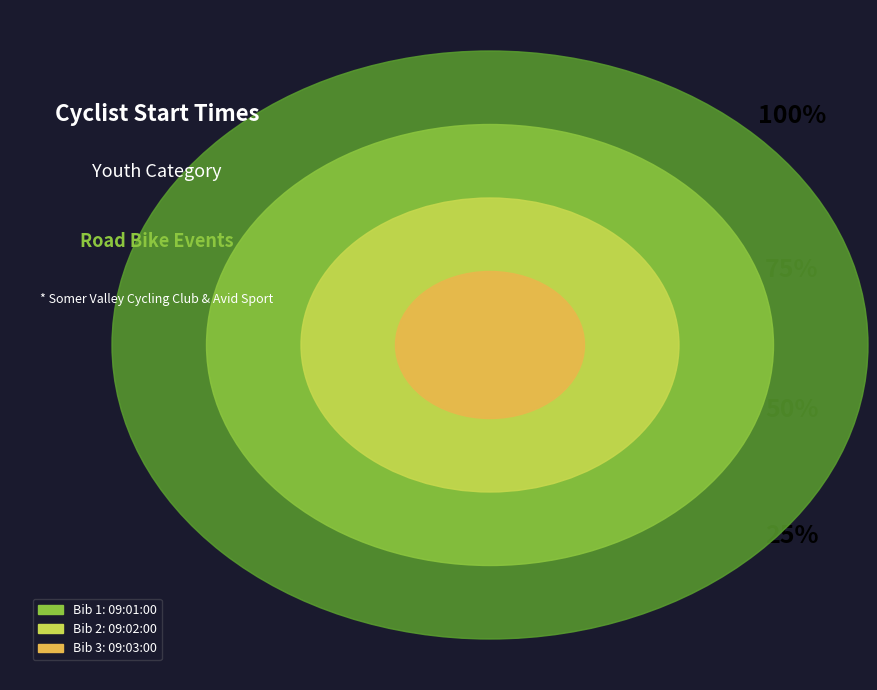

Is the sum of 09:02:00 and 09:01:00 greater than half?

No